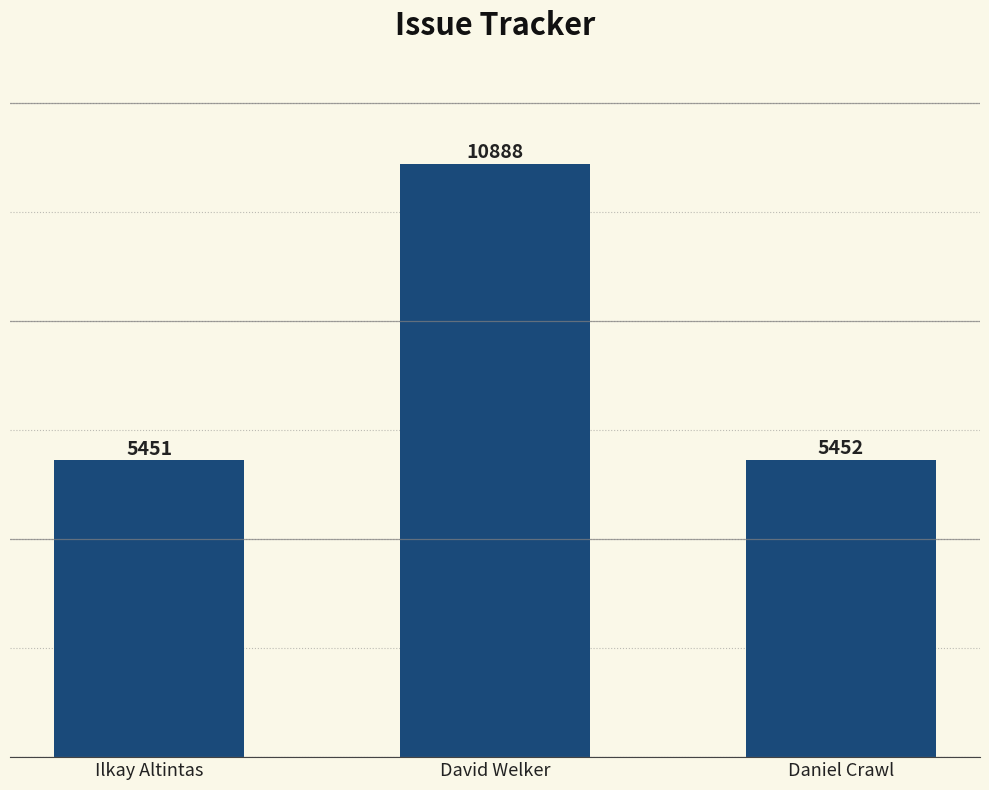

How many values are below 5452?

1